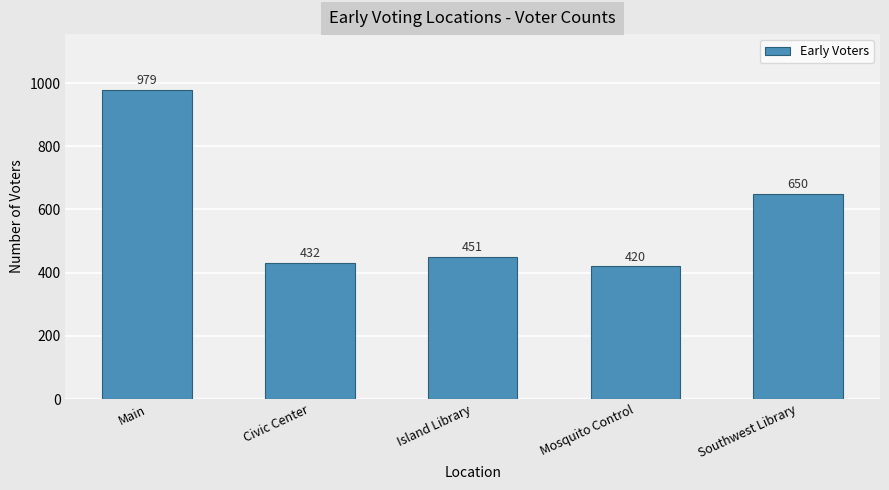

Read the value at Mosquito Control.

420